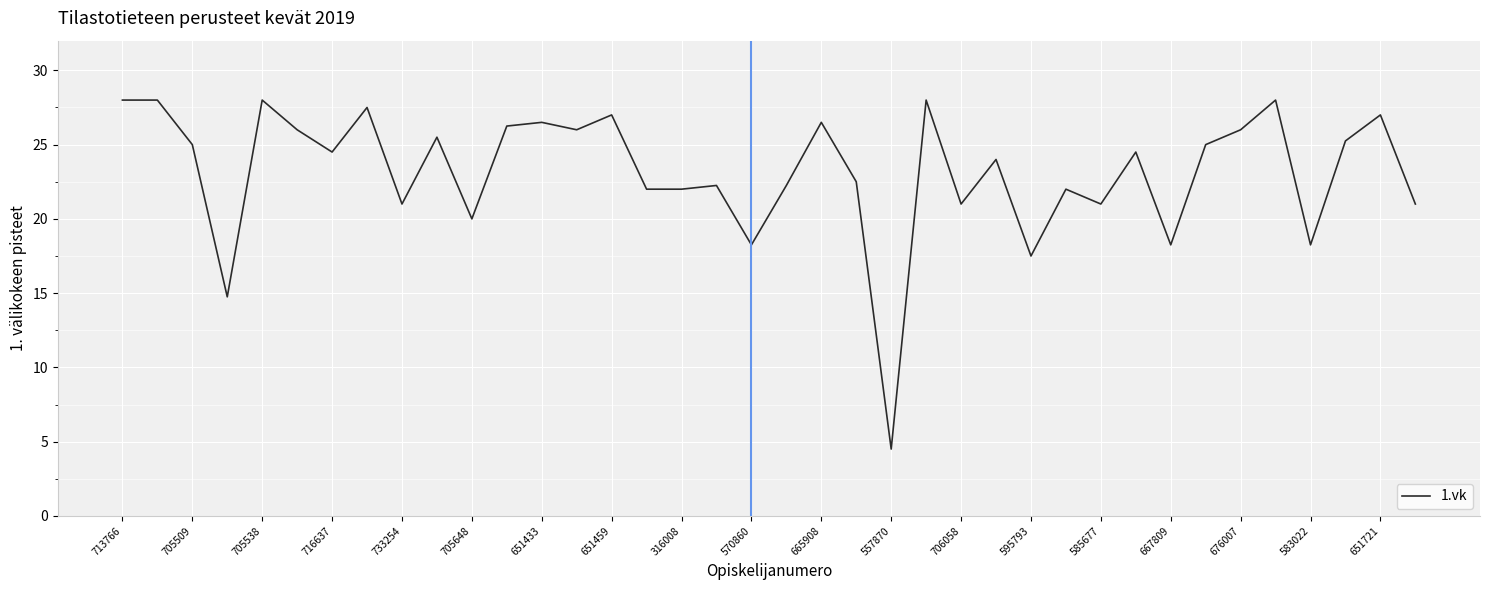

What is the difference between the maximum and minimum values?

23.5